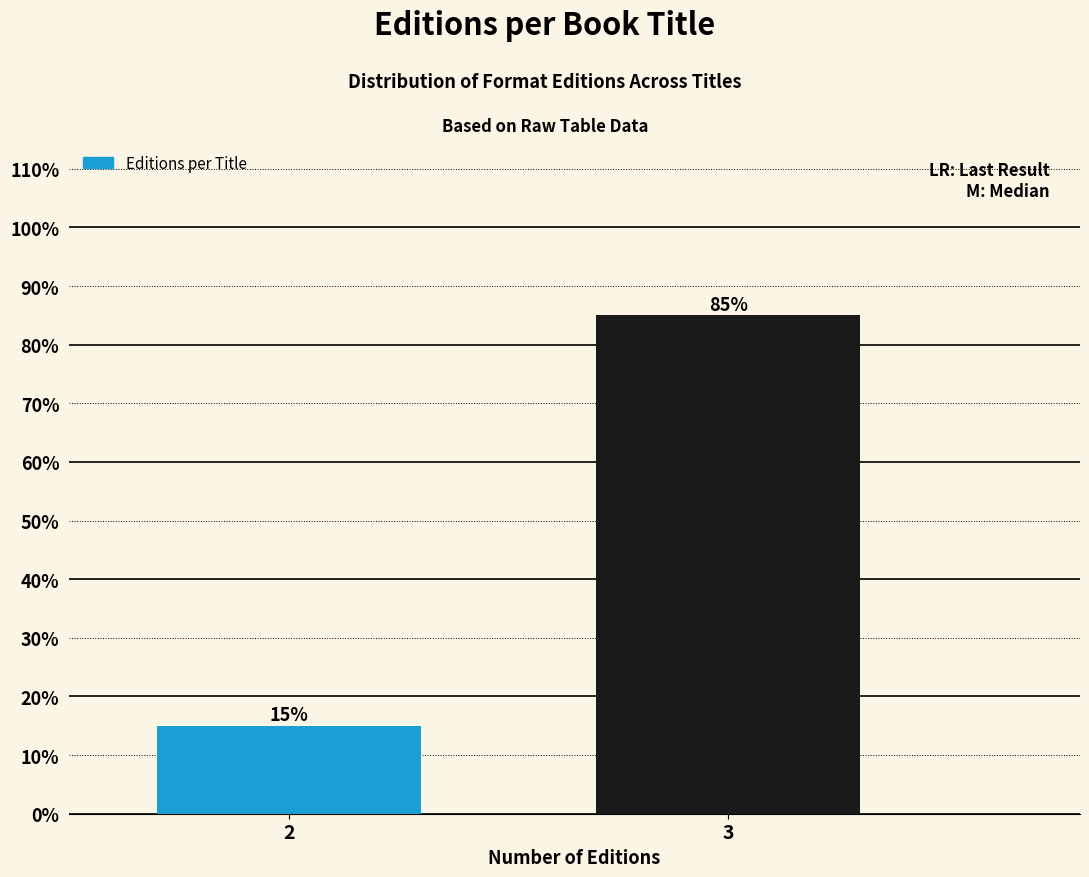

Reading right to left, transcribe all the data shown in this chart.

3=85	2=15